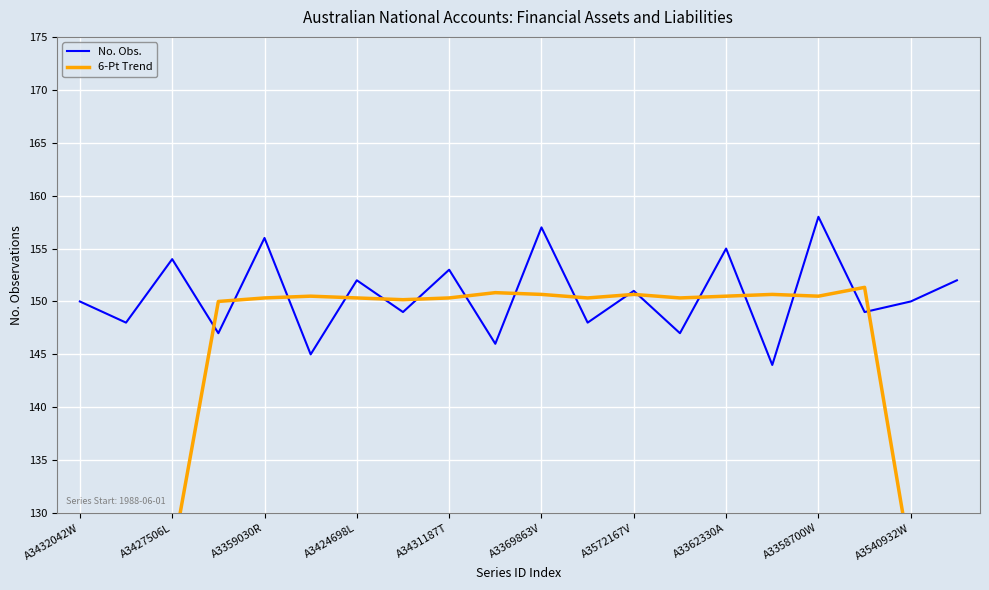

What is the highest value of the No. Obs. series?

158